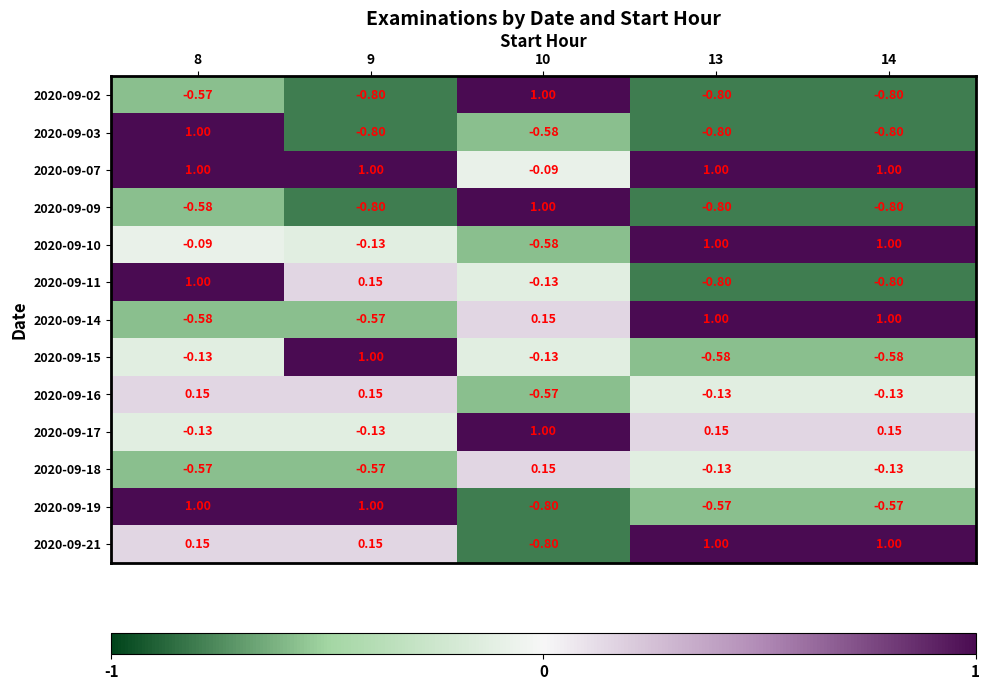

Is the value of 2020-09-02 at 10 greater than the value of 2020-09-09 at 9?

Yes